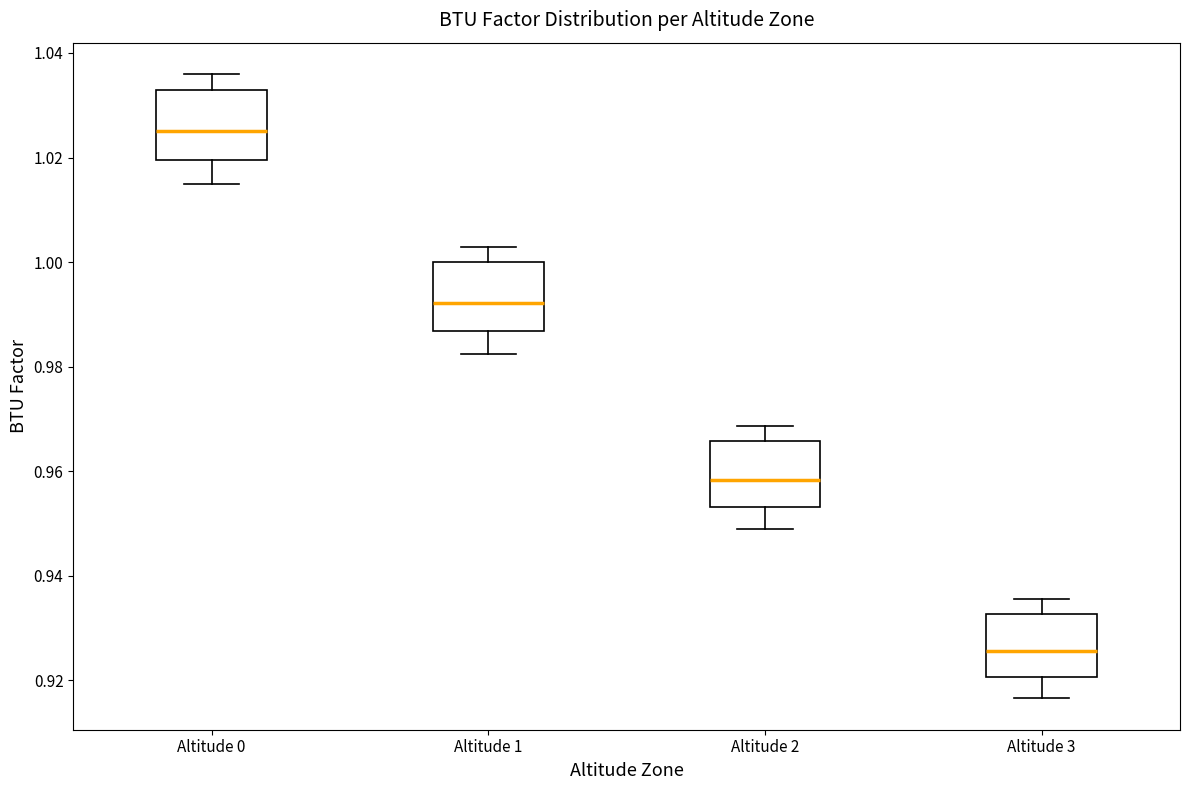

Reading left to right, transcribe this box plot: for each box, give where its median line is, the range the box spans, and where its two whiskers end, as read against the y-axis. The values are not printed on the chart, so give them approximately, as read against the axis.

Altitude 0: median 1.026, box 1.020 to 1.034, whiskers 1.016 to 1.036
Altitude 1: median 0.992, box 0.986 to 1.000, whiskers 0.982 to 1.002
Altitude 2: median 0.958, box 0.954 to 0.966, whiskers 0.950 to 0.968
Altitude 3: median 0.926, box 0.920 to 0.932, whiskers 0.916 to 0.936